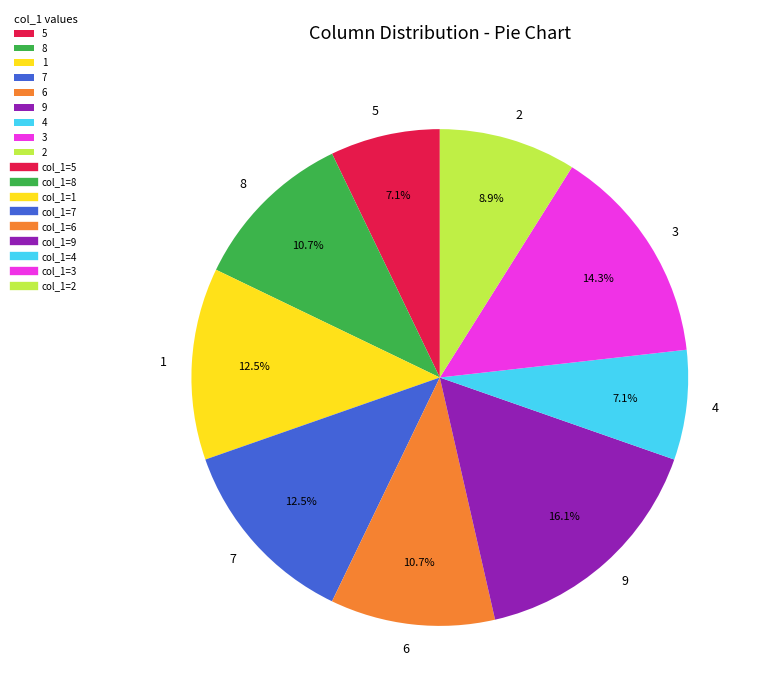

Does 7 represent more than half of the total?

No